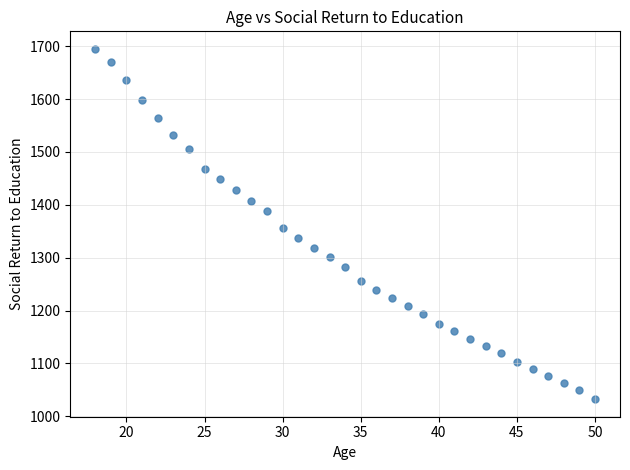

What is the range of X values (max minus min)?

32.0